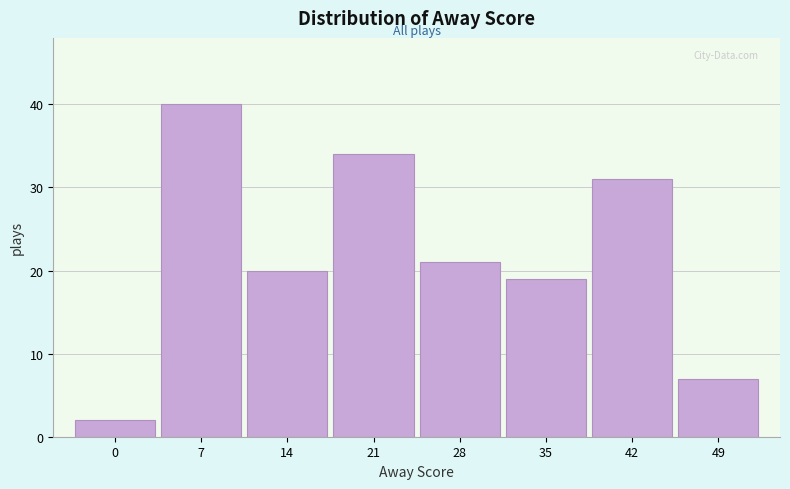

Reading left to right, what are all the values shown in this chart?

0=2	7=40	14=20	21=34	28=21	35=19	42=31	49=7